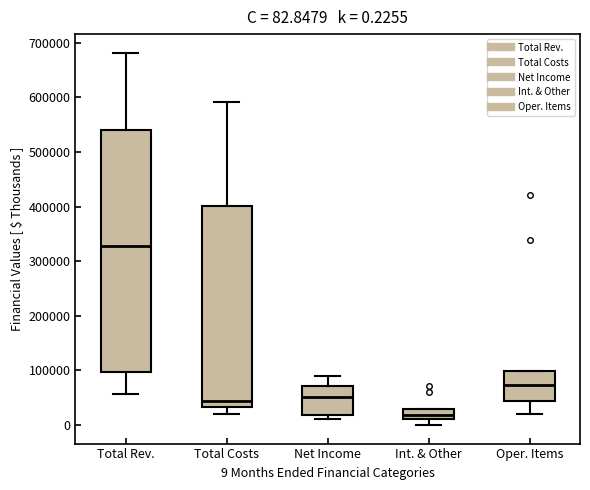

Which box has the highest median line?

Total Rev.